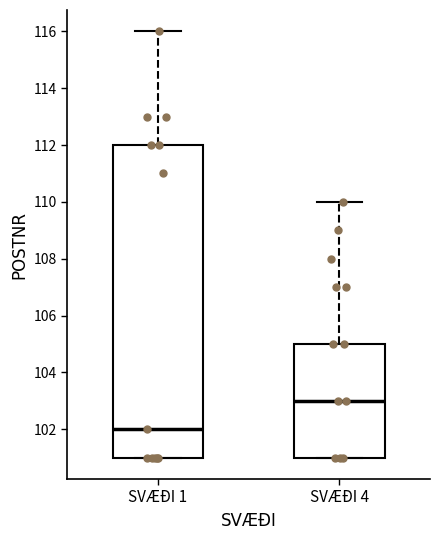

Where does the upper whisker of the box for SVÆÐI 1 end on the y-axis? The values are not printed on the chart, so give them approximately, as read against the axis.

116